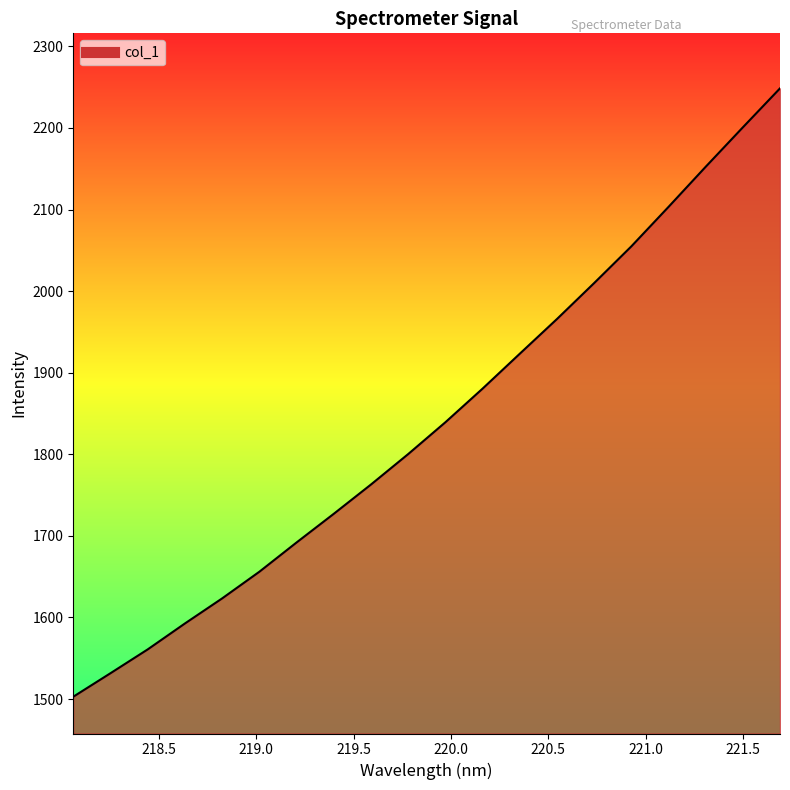

Reading left to right, extract all data points from this chart.

1502.8	1531.6	1560.8	1592.6	1623.3	1656.0	1691.9	1727.0	1762.9	1800.2	1839.2	1880.5	1923.2	1965.8	2009.8	2054.8	2103.2	2152.3	2200.7	2248.5